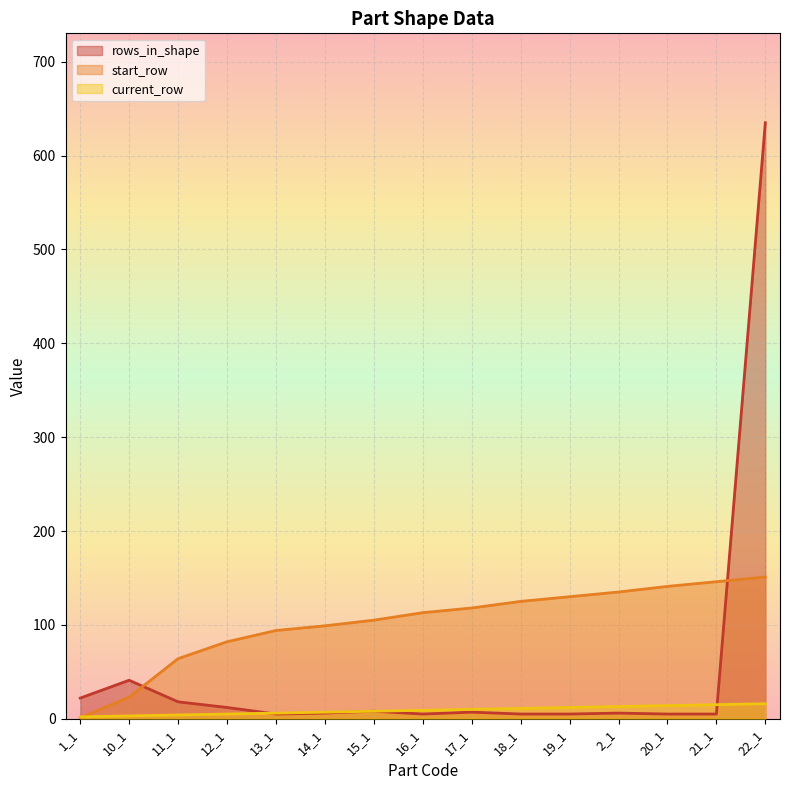

Is it true that rows_in_shape equals 7 at 17_1?

True